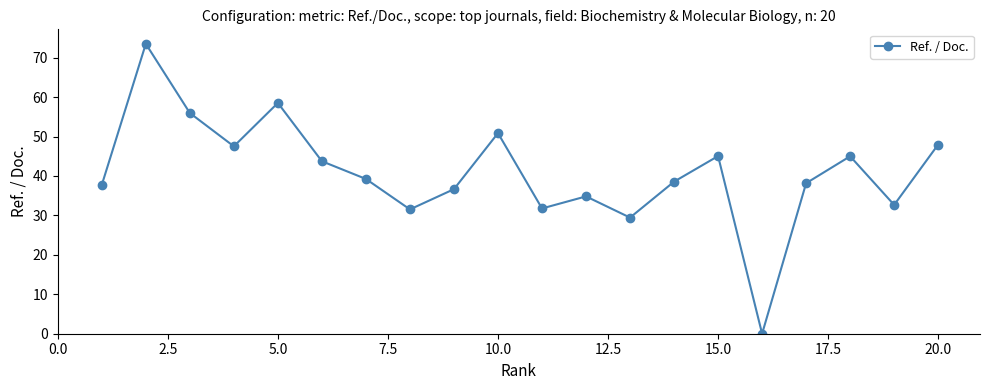

What is the greatest value displayed?

73.5